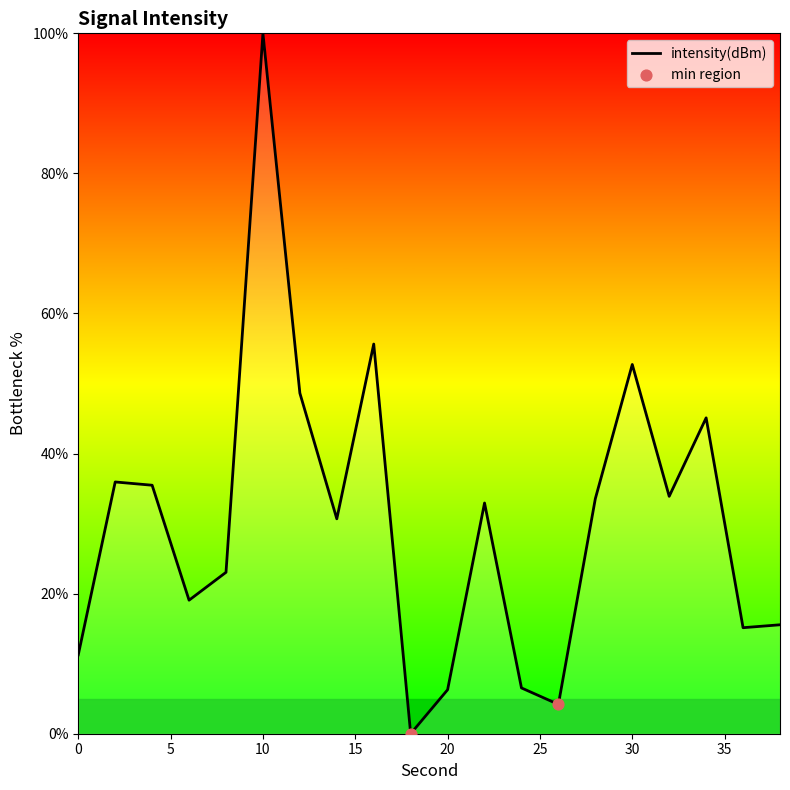

What is the maximum value shown in the chart?

100.0